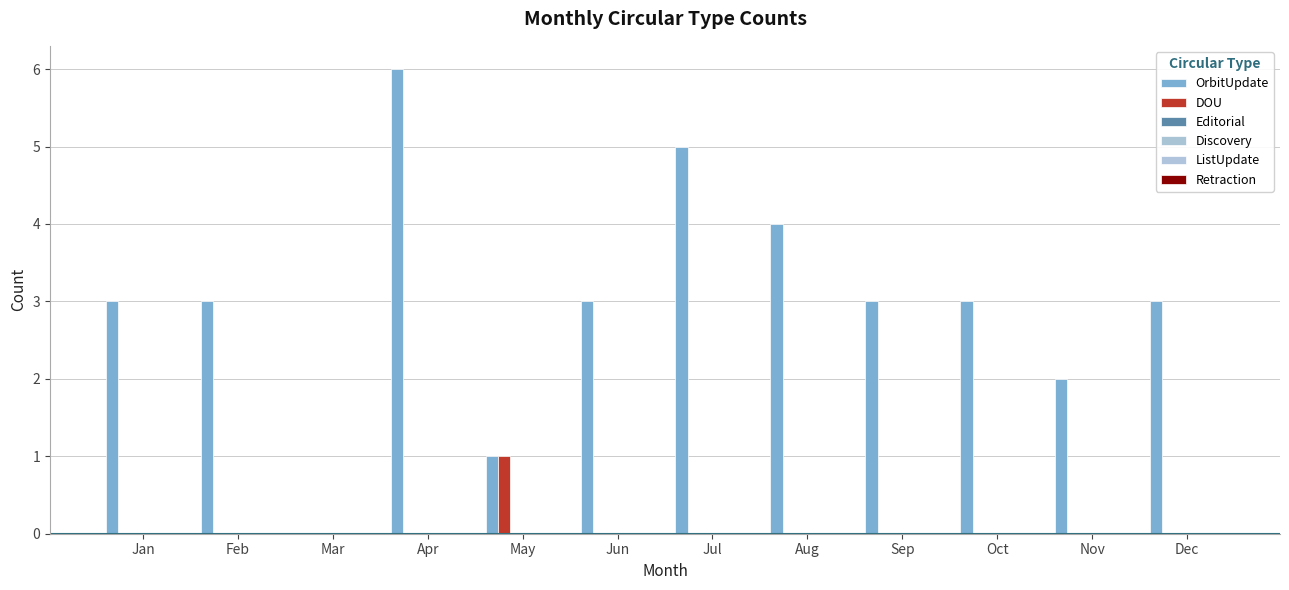

How many groups of bars are there?

12